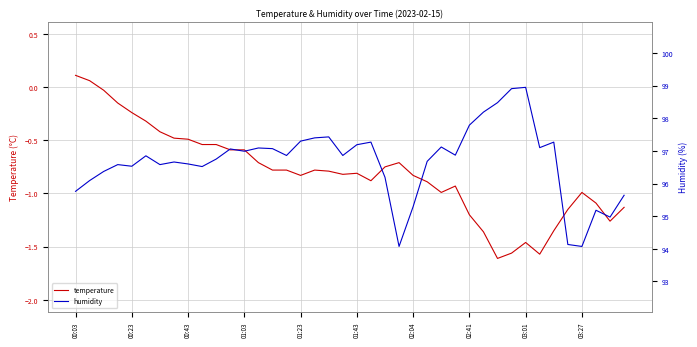

True or false: humidity and temperature intersect in this chart.

False